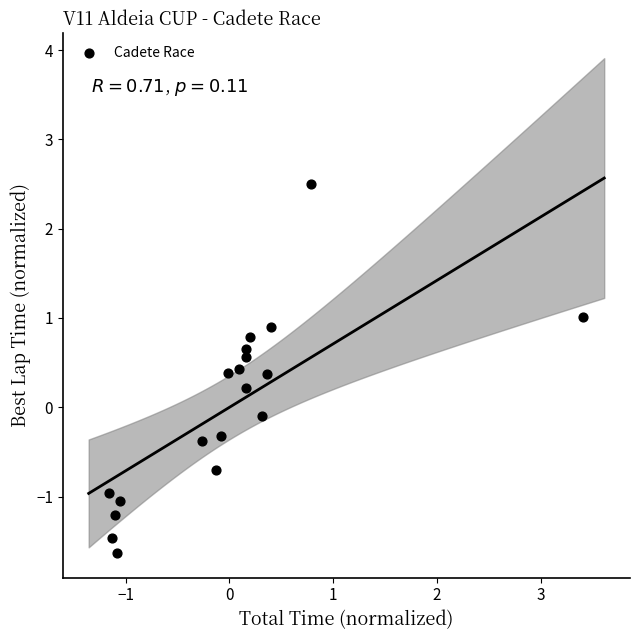

What is the range of Y values (max minus min)?

4.1